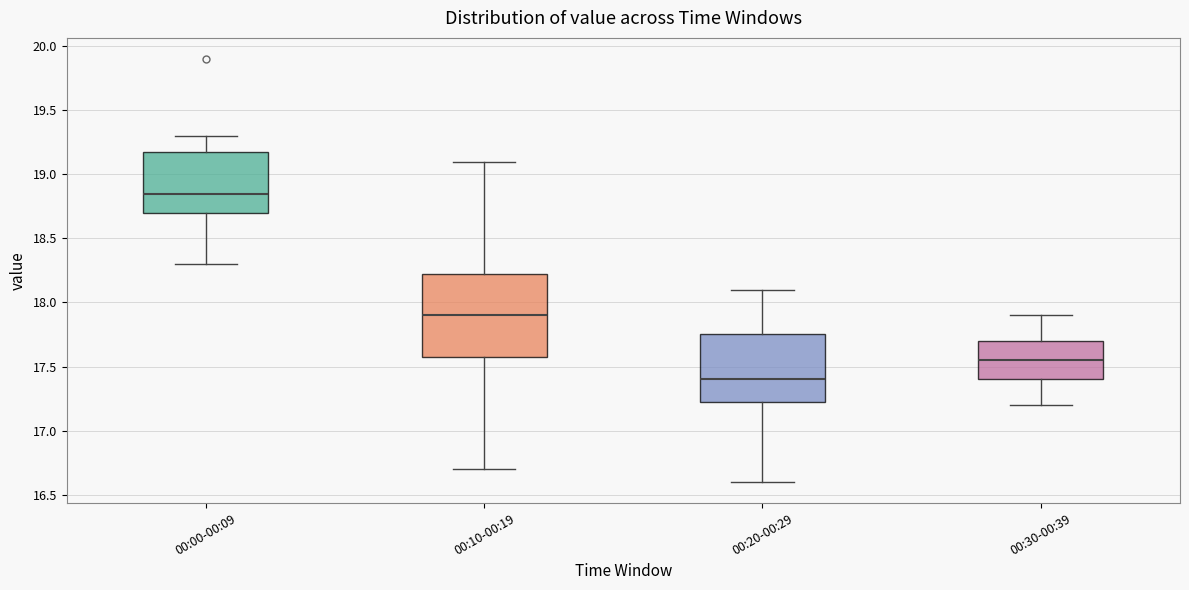

Reading left to right, read every box against the y-axis: the position of its median line, the range the box covers, and the ends of its whiskers. The values are not printed on the chart, so give them approximately, as read against the axis.

00:00-00:09: median 18.85, box 18.70 to 19.20, whiskers 18.30 to 19.30
00:10-00:19: median 17.90, box 17.60 to 18.25, whiskers 16.70 to 19.10
00:20-00:29: median 17.40, box 17.25 to 17.75, whiskers 16.60 to 18.10
00:30-00:39: median 17.55, box 17.40 to 17.70, whiskers 17.20 to 17.90